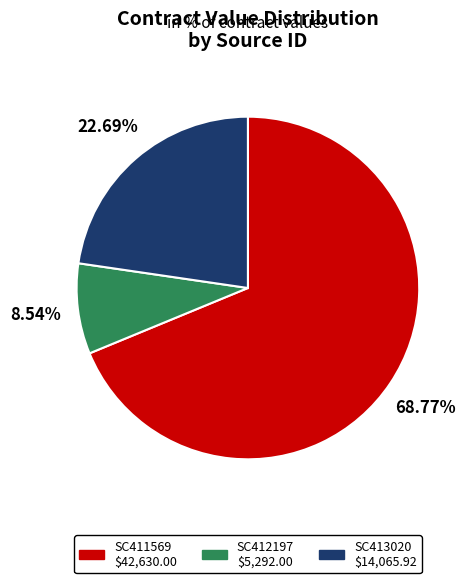

Approximately how many times larger is the value at SC411569 compared to SC413020?

3.0